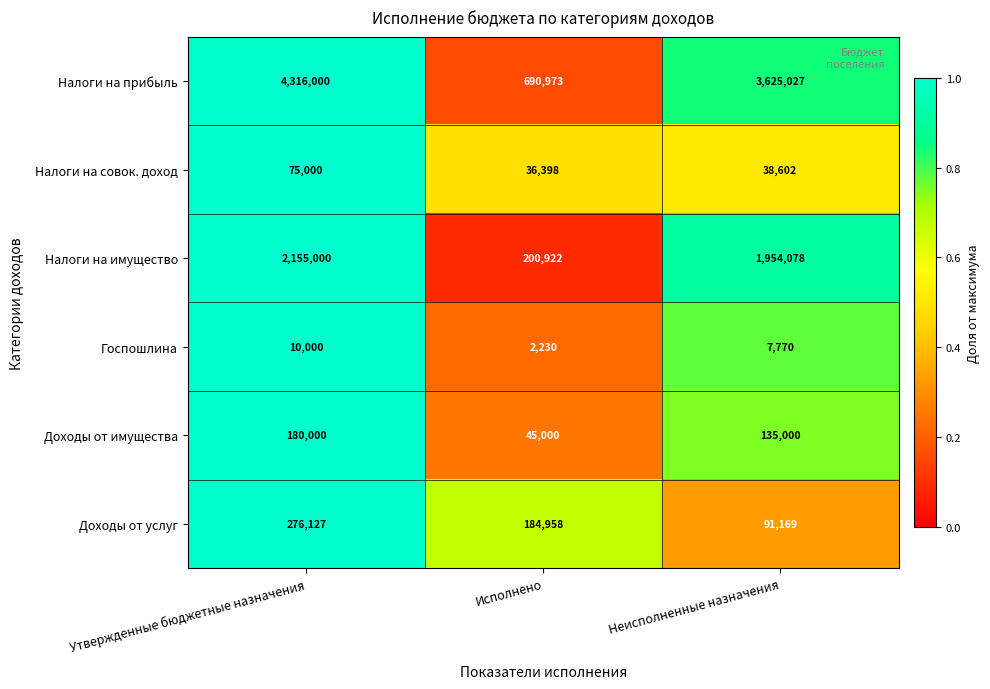

Reading left to right, what are all the values shown in this chart?

Налоги на прибыль: 4316000	690973	3625027
Налоги на совок. доход: 75000	36398	38602
Налоги на имущество: 2155000	200922	1954078
Госпошлина: 10000	2230	7770
Доходы от имущества: 180000	45000	135000
Доходы от услуг: 276127	184958	91169